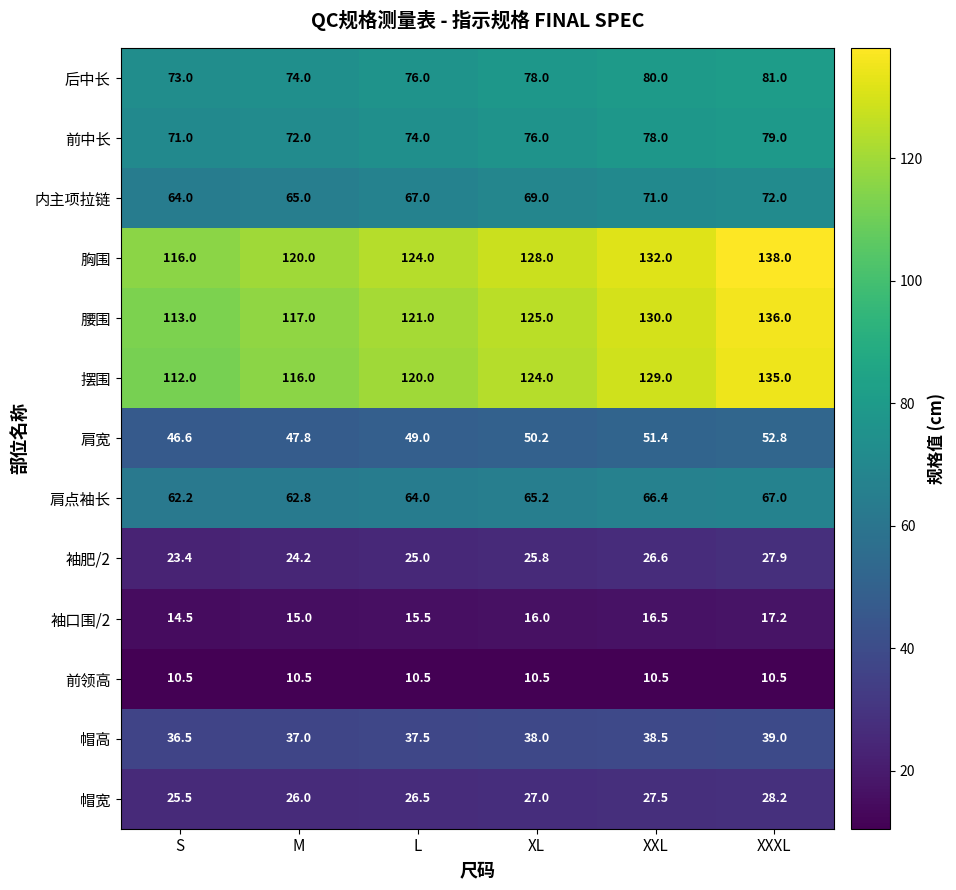

The 袖口围/2 series shows 4.7 at XXL. True or false?

False